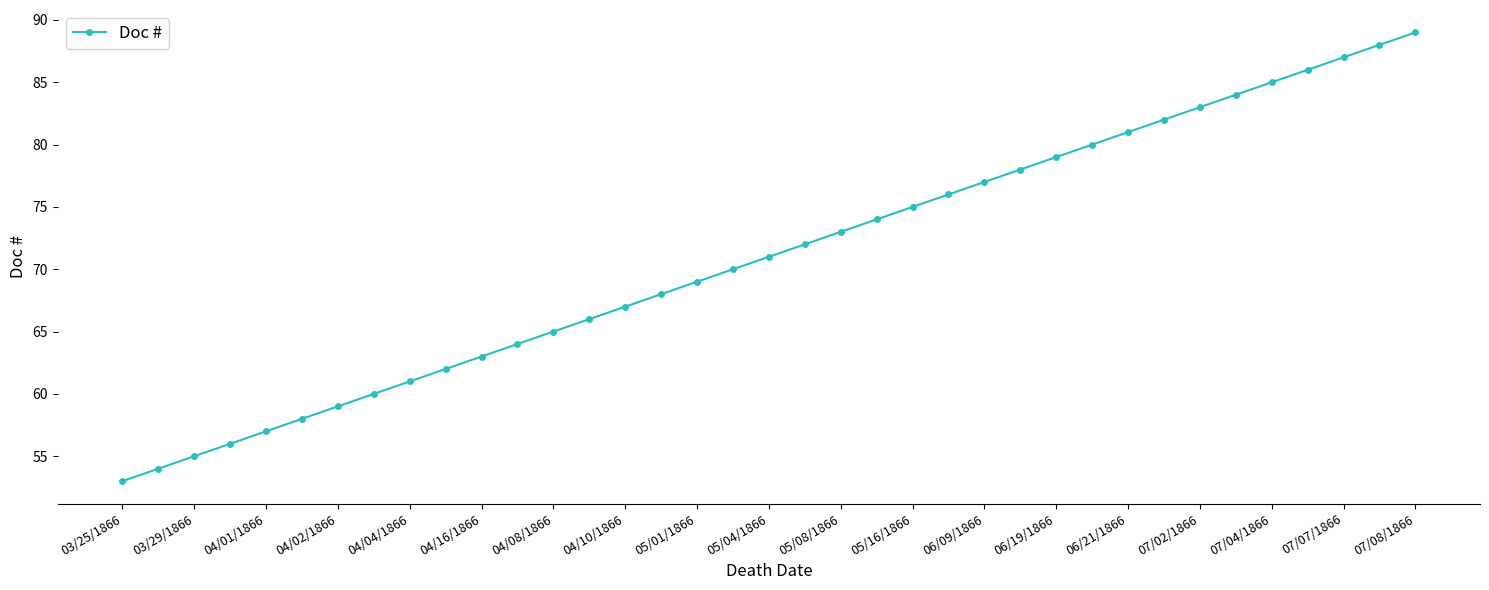

What is the value of the 24th point from the left?

76